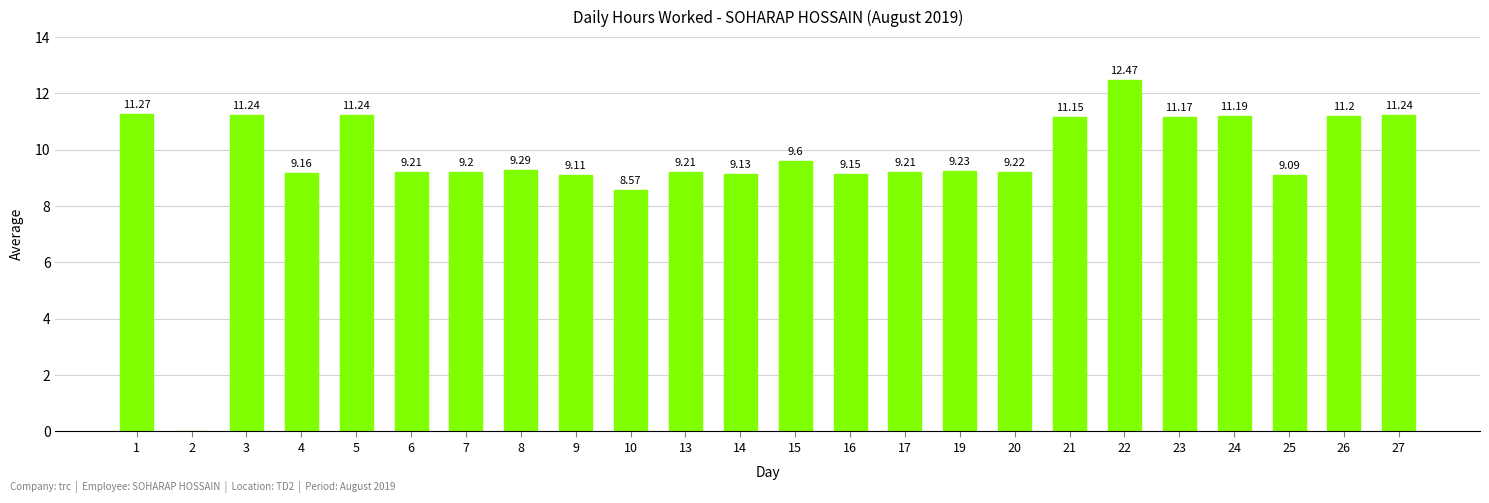

Does the chart contain stacked bars?

No